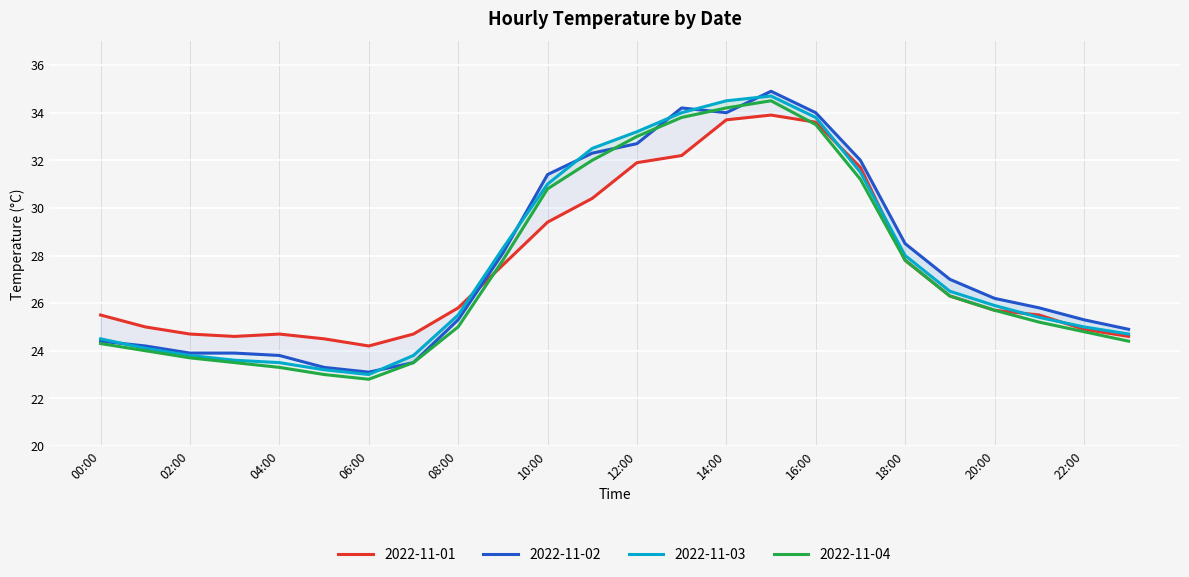

Reading right to left, extract all data points from this chart.

2022-11-01: 23:00=24.6	22:00=24.9	21:00=25.5	20:00=25.7	19:00=26.3	18:00=27.8	17:00=31.7	16:00=33.6	15:00=33.9	14:00=33.7	13:00=32.2	12:00=31.9	11:00=30.4	10:00=29.4	09:00=27.6	08:00=25.8	07:00=24.7	06:00=24.2	05:00=24.5	04:00=24.7	03:00=24.6	02:00=24.7	01:00=25.0	00:00=25.5
2022-11-02: 23:00=24.9	22:00=25.3	21:00=25.8	20:00=26.2	19:00=27.0	18:00=28.5	17:00=32.0	16:00=34.0	15:00=34.9	14:00=34.0	13:00=34.2	12:00=32.7	11:00=32.3	10:00=31.4	09:00=28.1	08:00=25.3	07:00=23.5	06:00=23.1	05:00=23.3	04:00=23.8	03:00=23.9	02:00=23.9	01:00=24.2	00:00=24.4
2022-11-03: 23:00=24.7	22:00=25.0	21:00=25.4	20:00=25.9	19:00=26.5	18:00=28.0	17:00=31.5	16:00=33.8	15:00=34.7	14:00=34.5	13:00=34.0	12:00=33.2	11:00=32.5	10:00=31.0	09:00=28.3	08:00=25.5	07:00=23.8	06:00=23.0	05:00=23.2	04:00=23.5	03:00=23.6	02:00=23.8	01:00=24.1	00:00=24.5
2022-11-04: 23:00=24.4	22:00=24.8	21:00=25.2	20:00=25.7	19:00=26.3	18:00=27.8	17:00=31.2	16:00=33.5	15:00=34.5	14:00=34.2	13:00=33.8	12:00=33.0	11:00=32.0	10:00=30.8	09:00=27.8	08:00=25.0	07:00=23.5	06:00=22.8	05:00=23.0	04:00=23.3	03:00=23.5	02:00=23.7	01:00=24.0	00:00=24.3